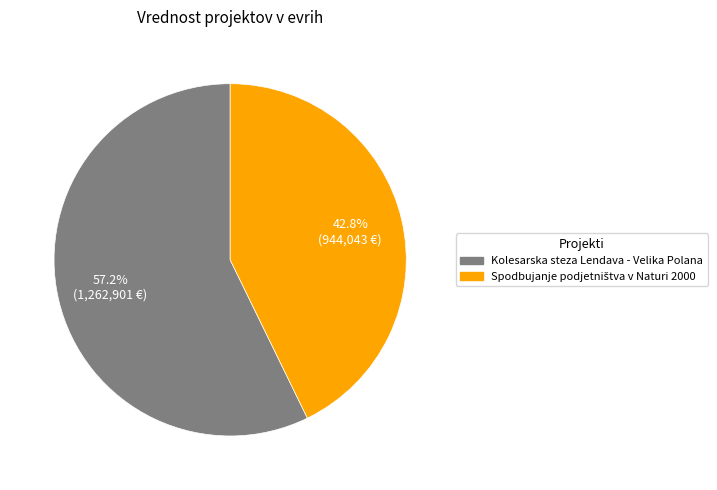

Which slice represents more than half of the pie?

Kolesarska steza Lendava - Velika Polana